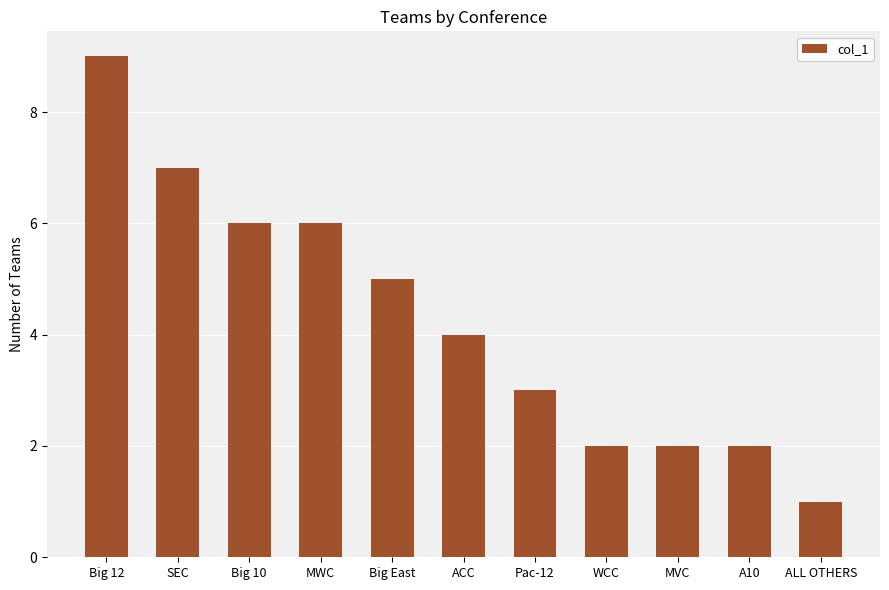

Approximately how many times larger is the value at Big 10 compared to WCC?

3.0